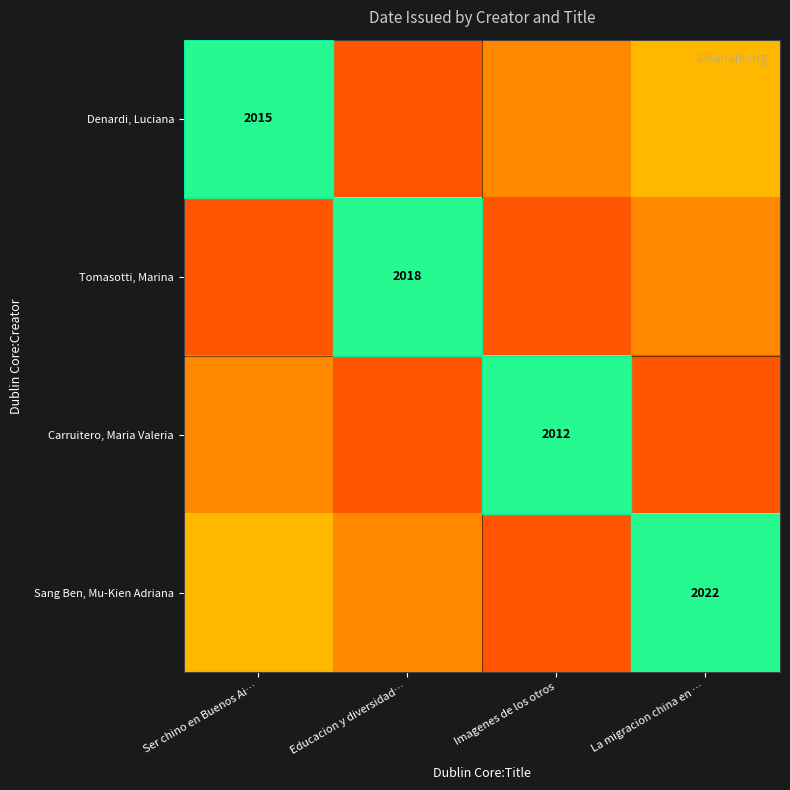

True or false: Tomasotti, Marina has a value of 1.3 at Educacion y diversidad….

False